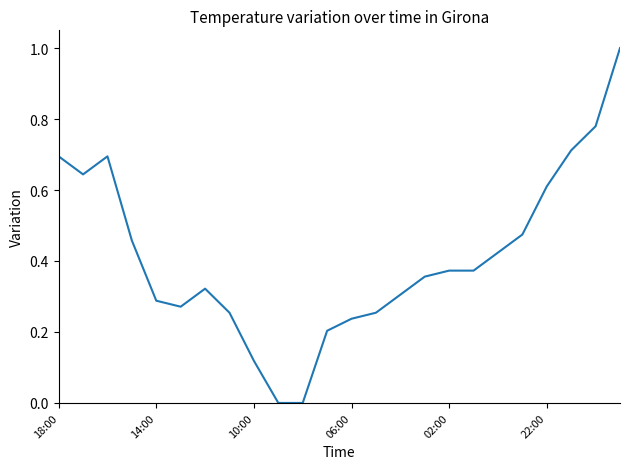

What is the difference between the maximum and minimum values?

1.0